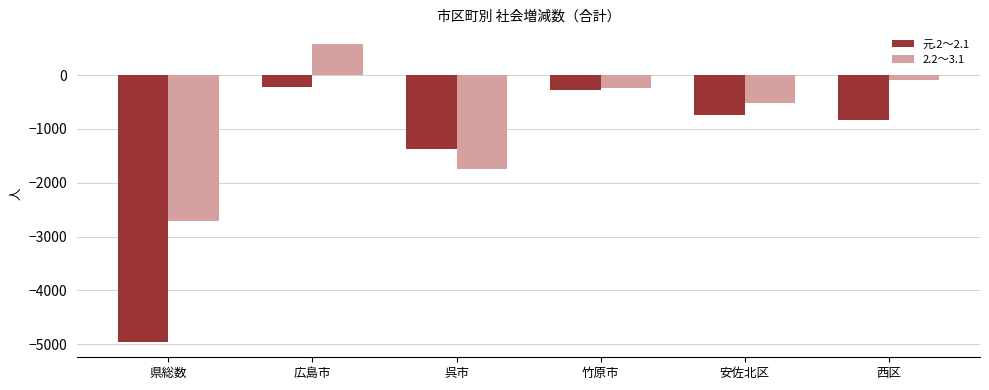

What is the maximum value shown in the chart?

572